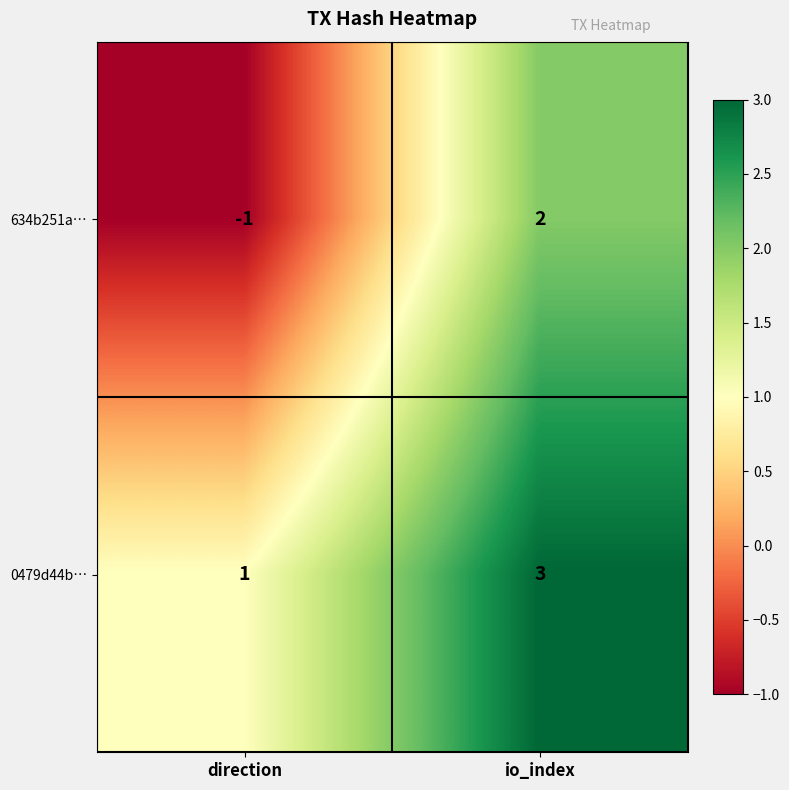

At which label does 634b251a… reach its peak?

io_index